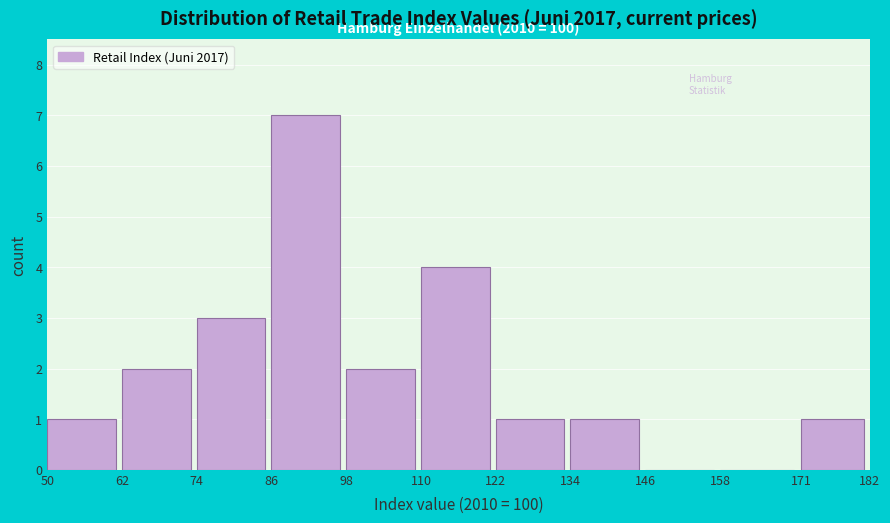

Over which range of the x-axis is the bar tallest?

86 to 98